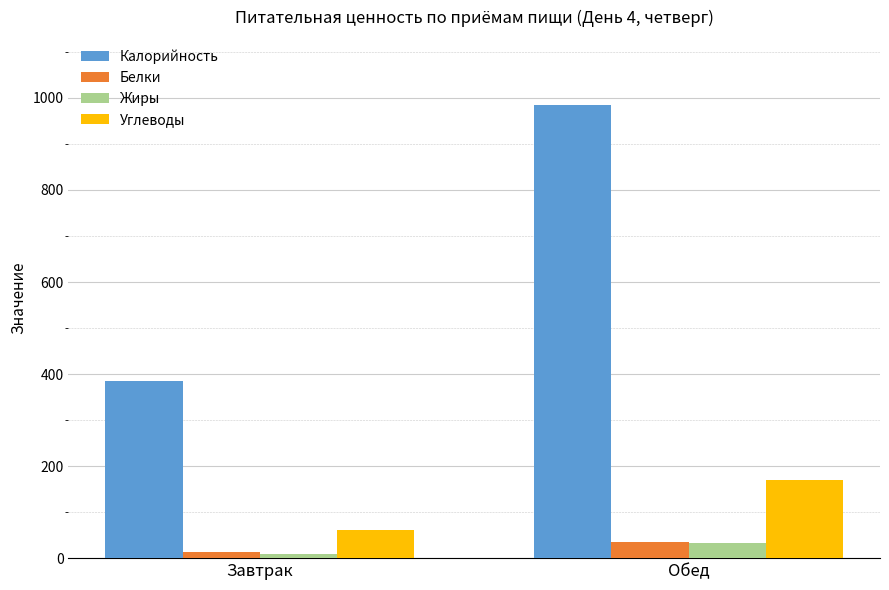

True or false: Калорийность has a value of 383.9 at Завтрак.

True